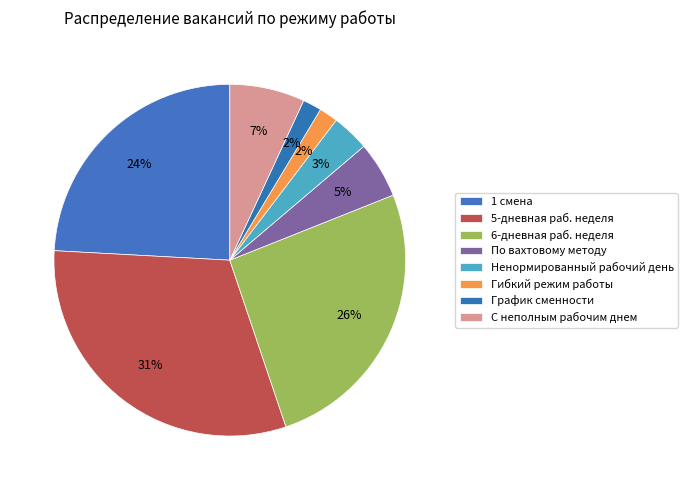

To the nearest percent, what is the difference between the largest and smallest slice percentages?

29%